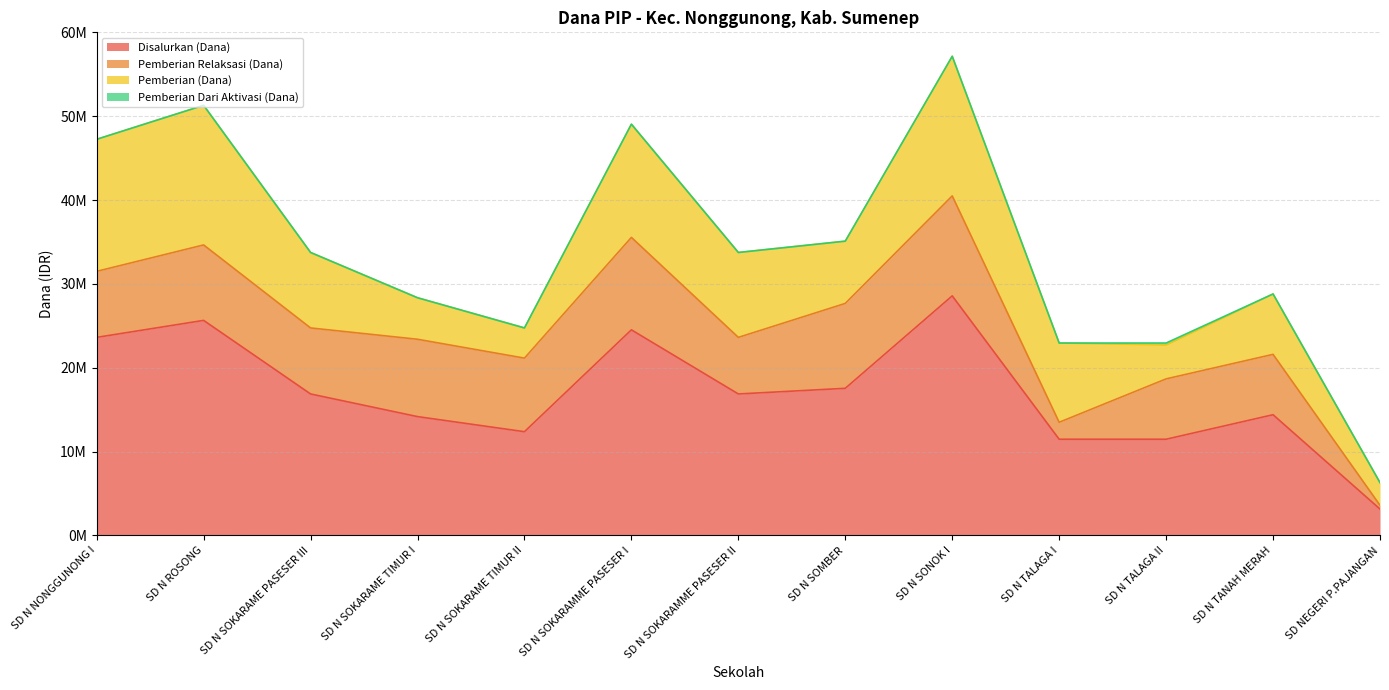

At which label does Pemberian (Dana) first exceed 9000000?

SD N NONGGUNONG I